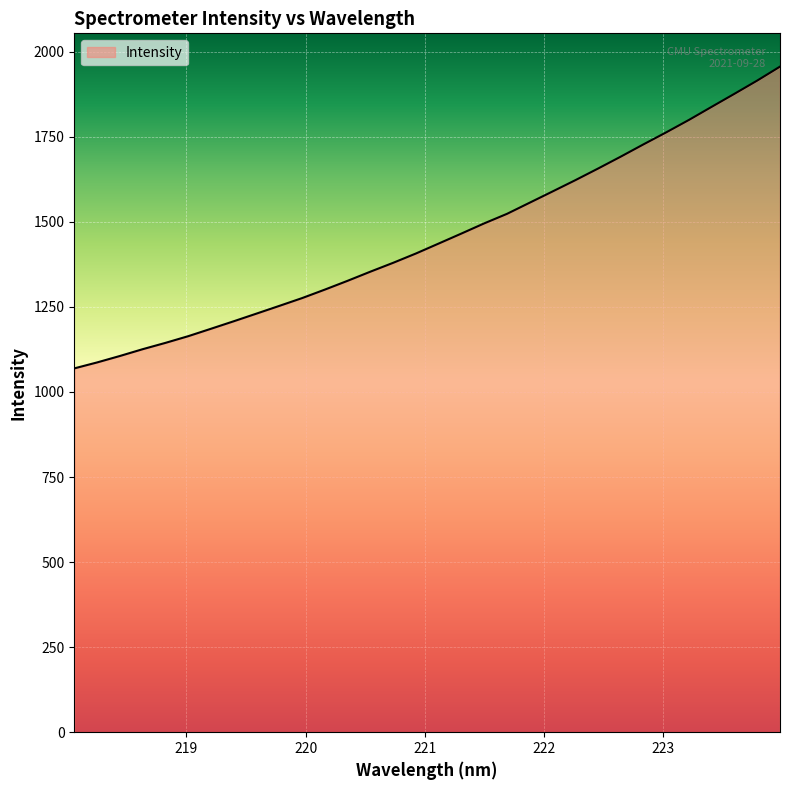

What is the difference between the maximum and minimum values?

887.0